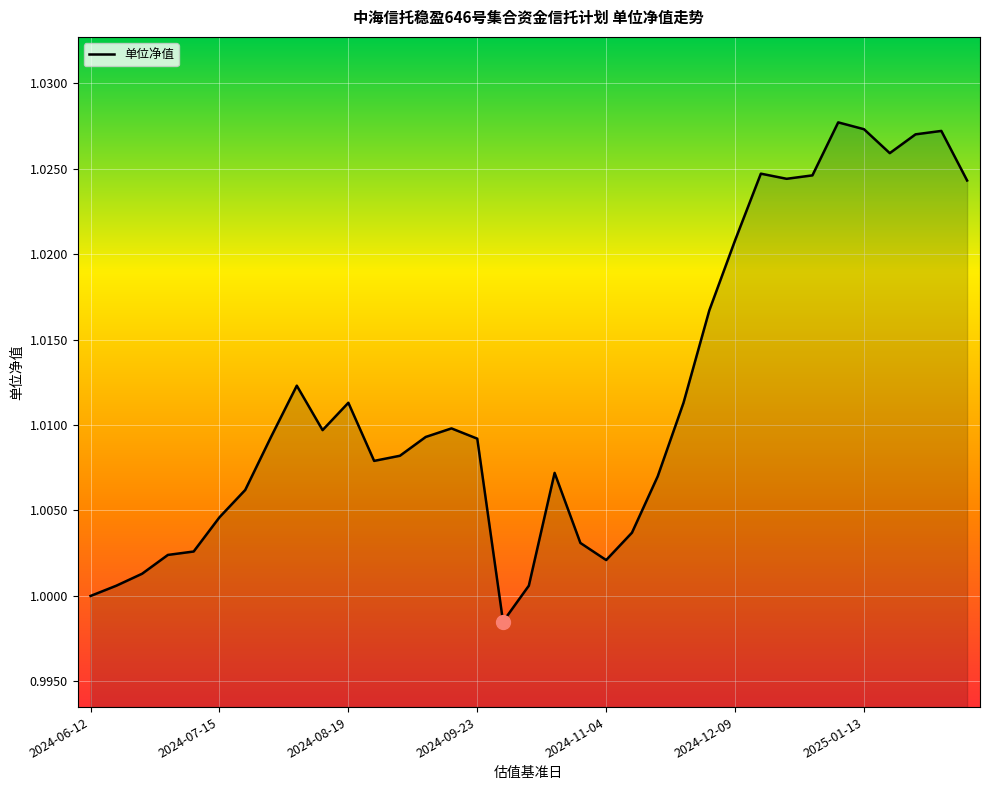

Is it true that the value at 2024-06-12 is 1.4?

False